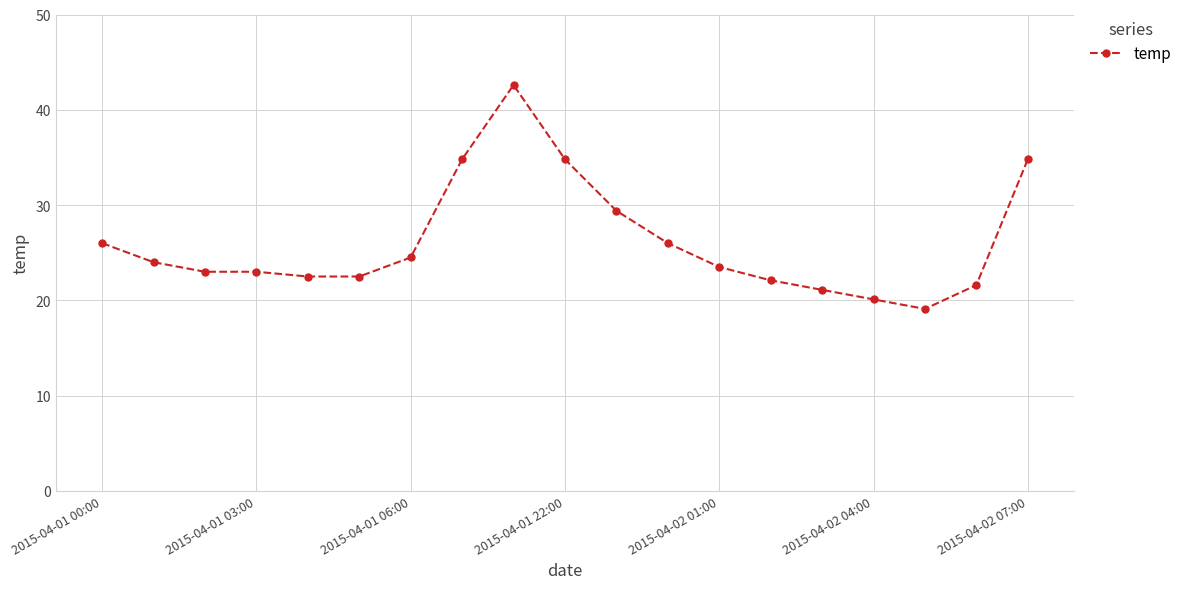

What is the average value?

26.1